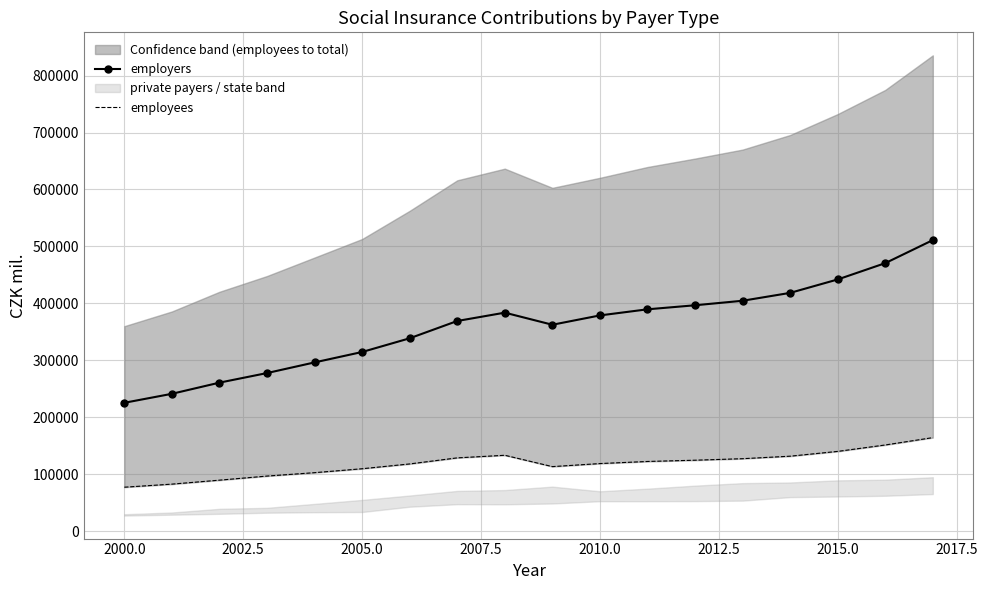

What is the highest value of the employers series?

511158